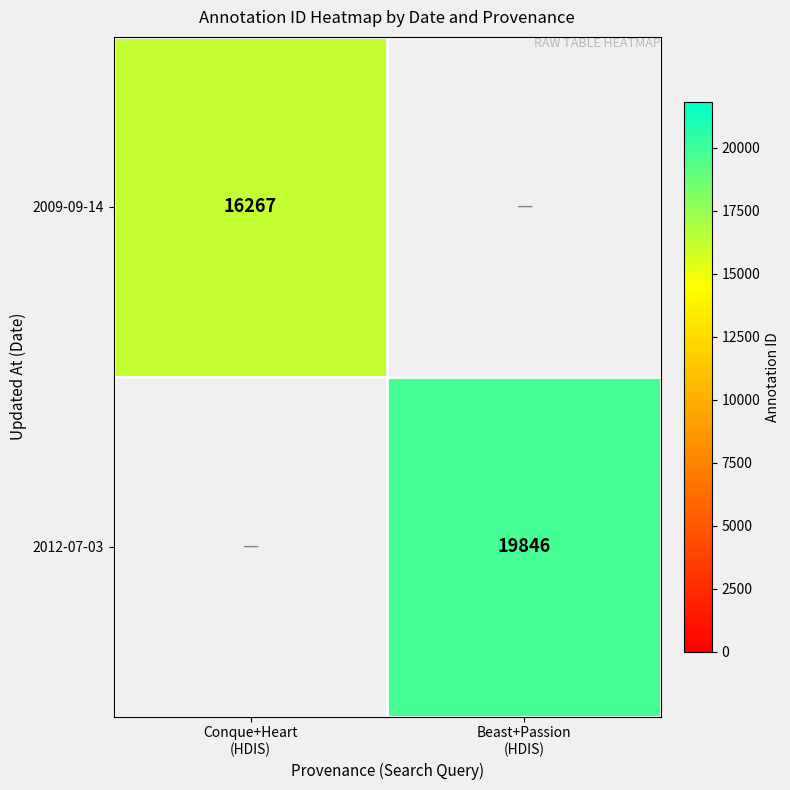

The value of 2012-07-03 at Beast+Passion (HDIS) is 19846.0. True or false?

True